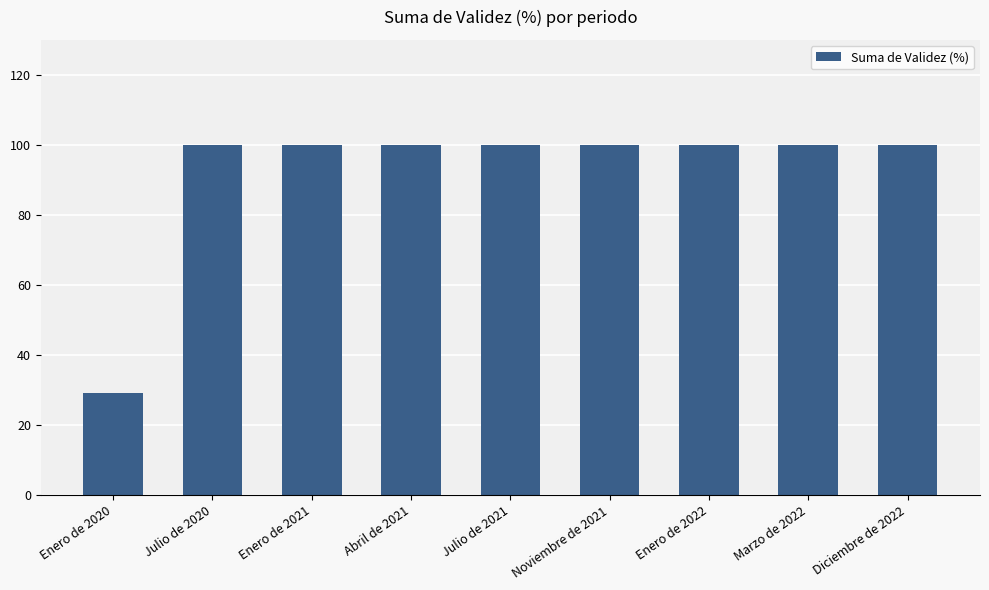

What is the ratio of the value at Diciembre de 2022 to the value at Julio de 2021?

1.0